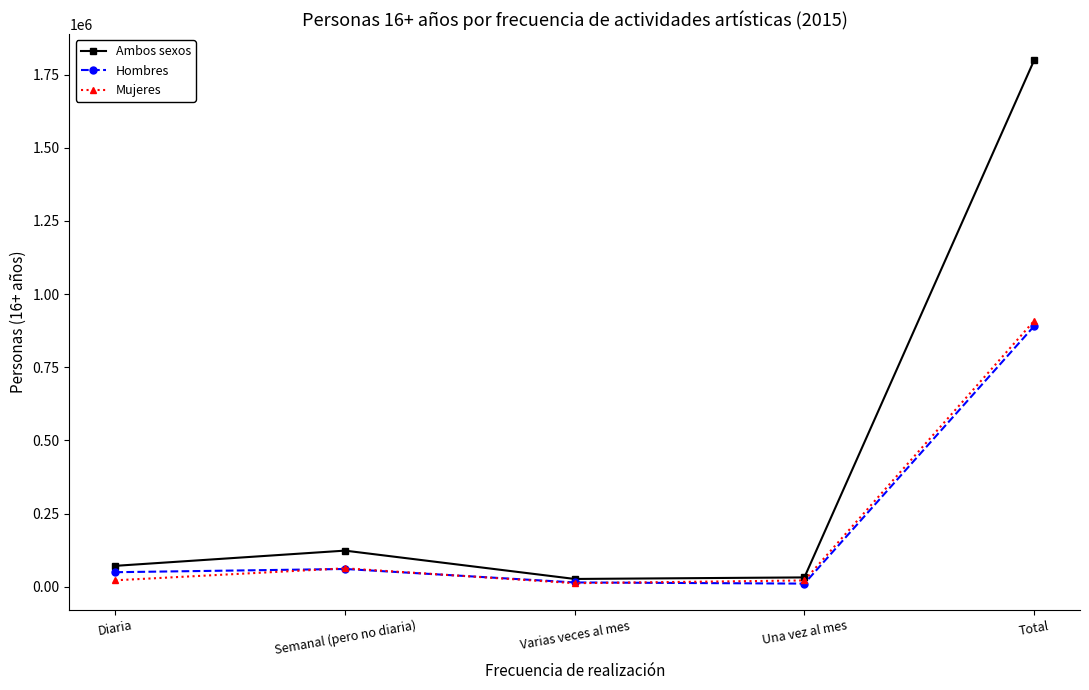

How many interior local valleys does the Ambos sexos series have?

1